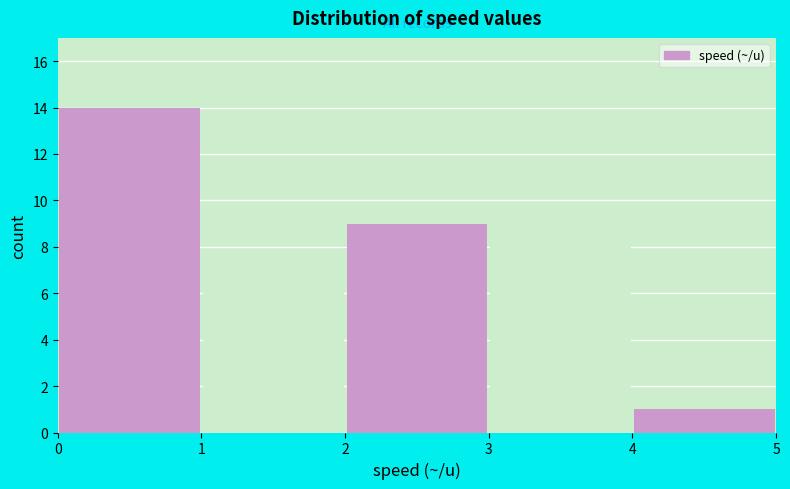

Reading left to right, transcribe this chart: for each bar, give the range it covers on the x-axis and its height. The values are not printed on the chart, so give them approximately, as read against the axis.

0 to 1: 14
1 to 2: 7
2 to 3: 9
3 to 4: 9
4 to 5: 1